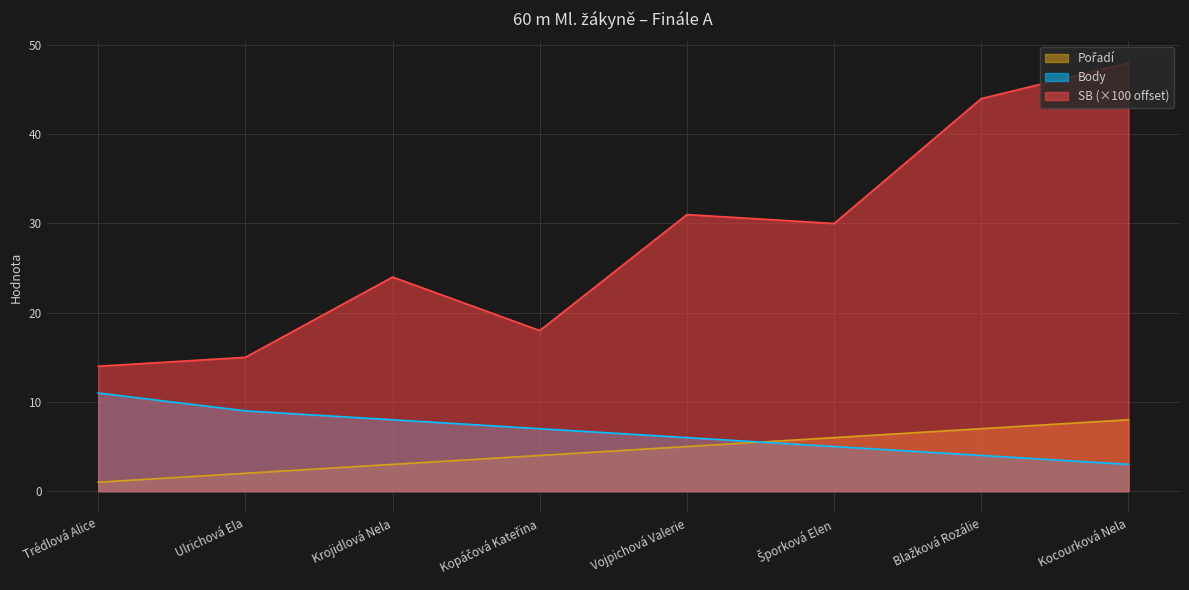

What is the difference between the second highest and second lowest values in the Body series?

5.0